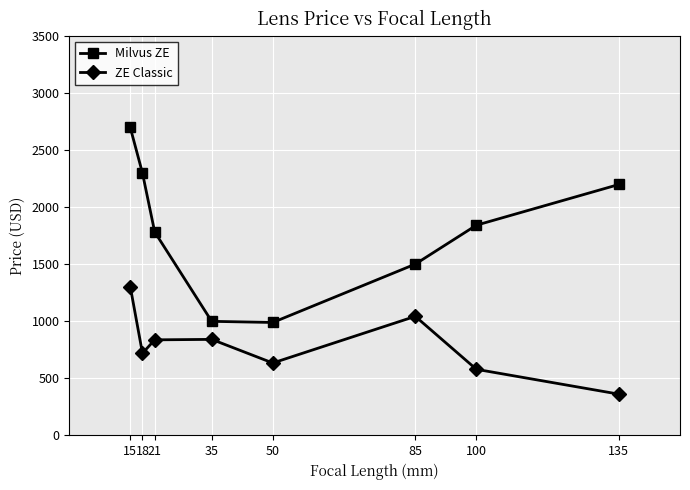

Rank the series by their maximum value, from lowest to highest.

ZE Classic, Milvus ZE